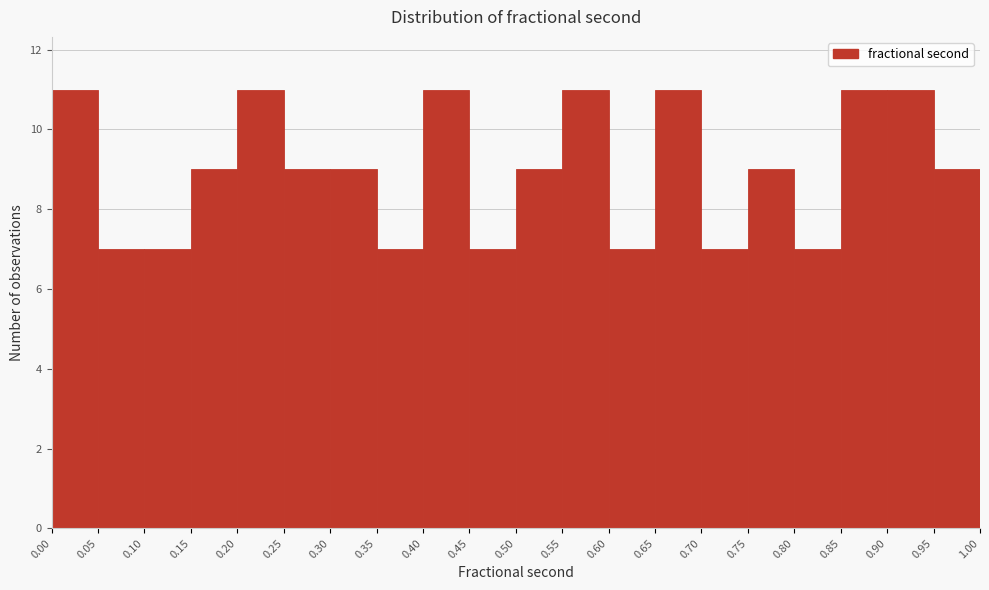

What is the height of the bar covering 0.95 to 1.00 on the x-axis? The values are not printed on the chart, so give them approximately, as read against the axis.

9